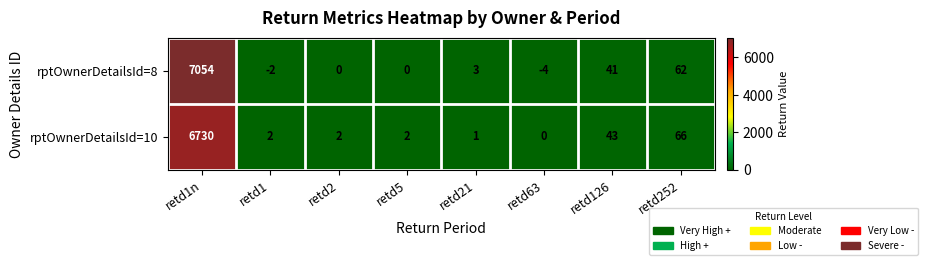

Which series has the largest range (max minus min)?

rptOwnerDetailsId=8